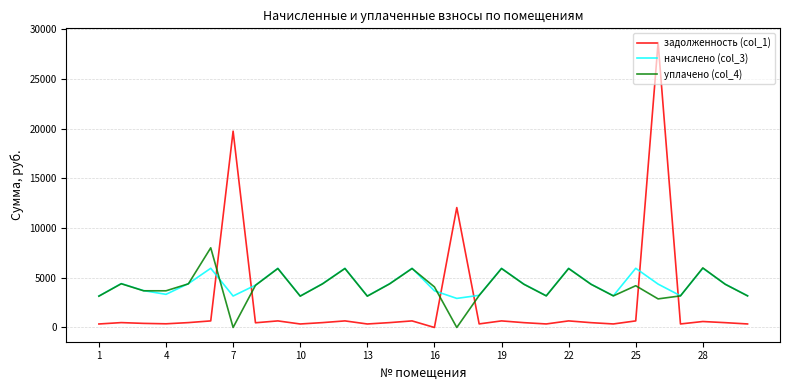

What is the maximum value shown in the chart?

28642.3